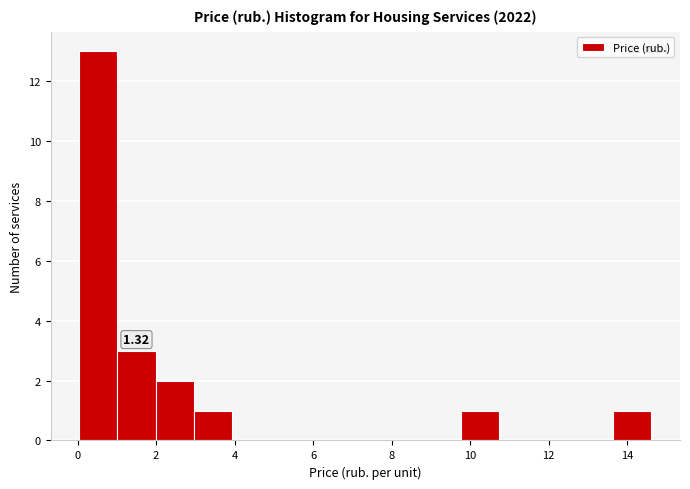

Over which range of the x-axis is the bar tallest?

0.0 to 1.0